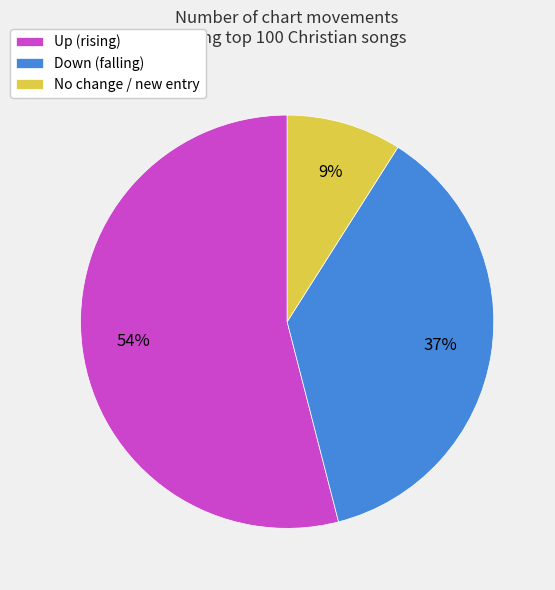

Which slice represents more than half of the pie?

Up (rising)